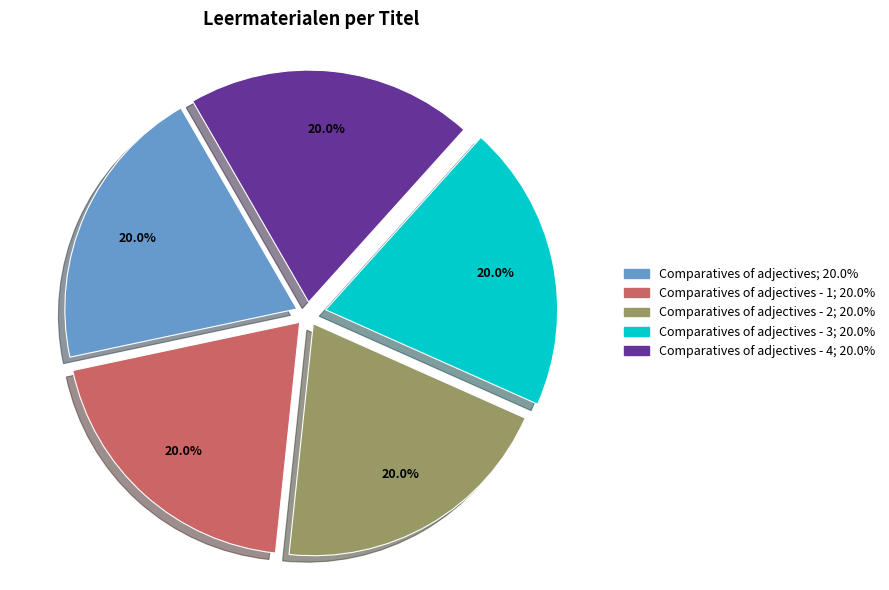

Is there any slice that represents more than half of the pie?

No